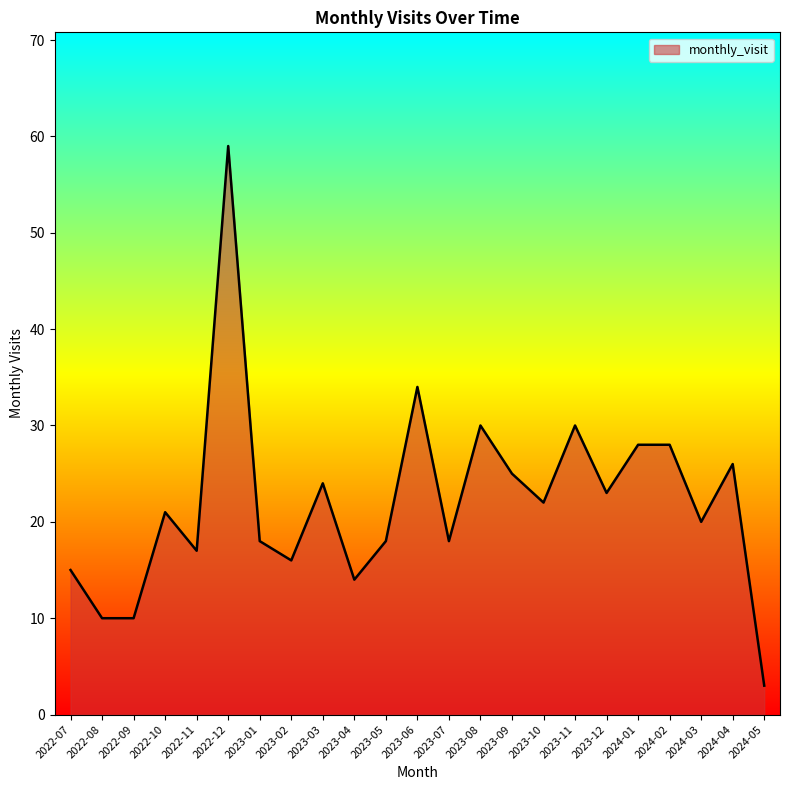

Which label corresponds to the largest value in the chart?

2022-12